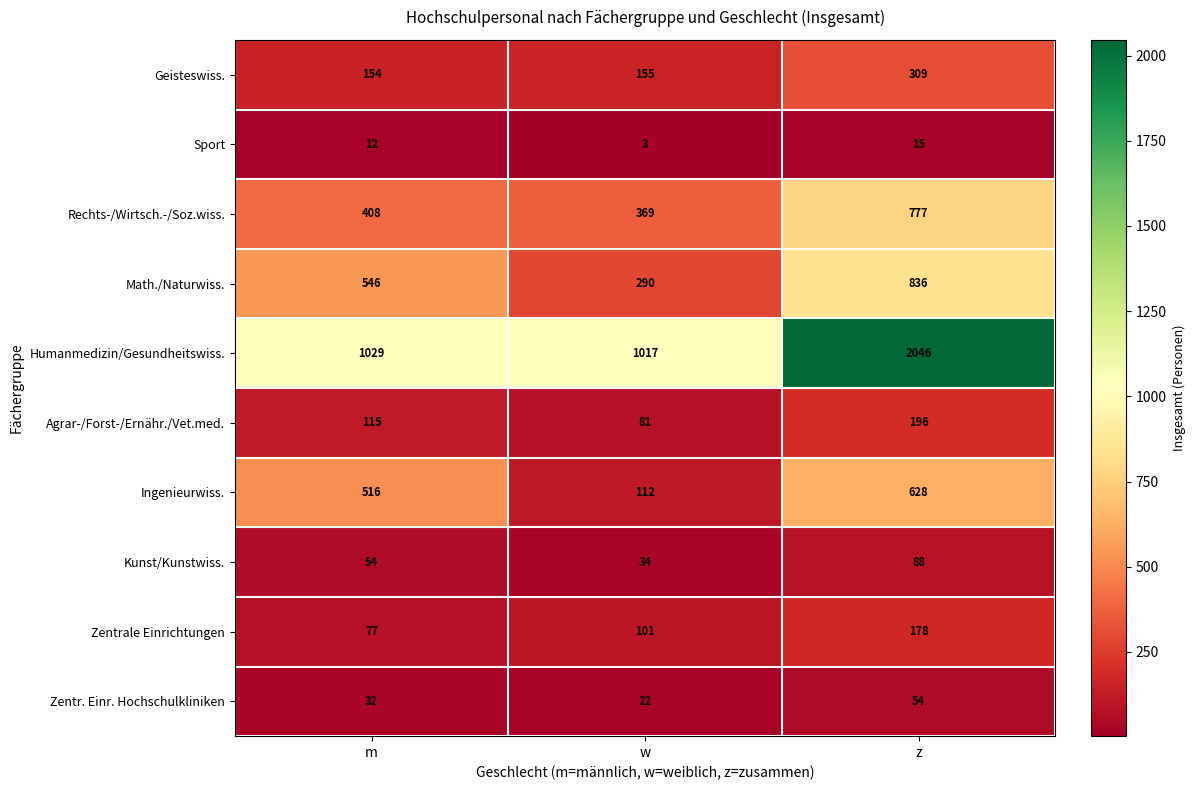

Count the number of categories in the chart.

3